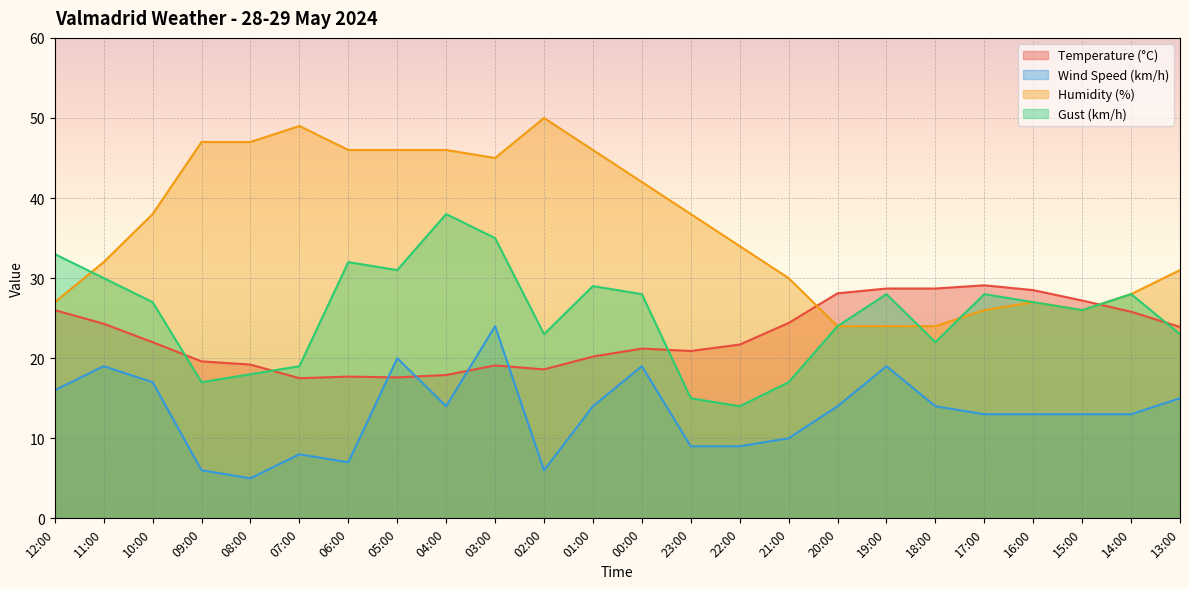

At which category does Wind Speed (km/h) reach its first local peak?

11:00